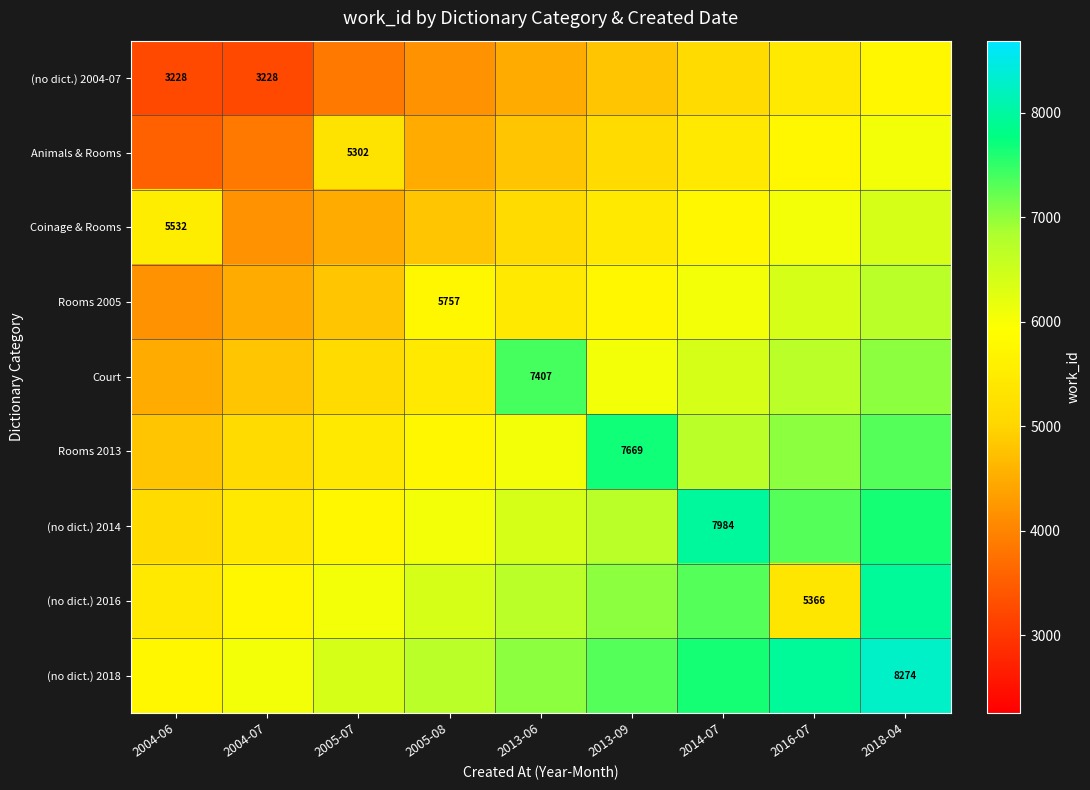

True or false: Animals & Rooms has a value of 7588.0 at 2005-08.

False